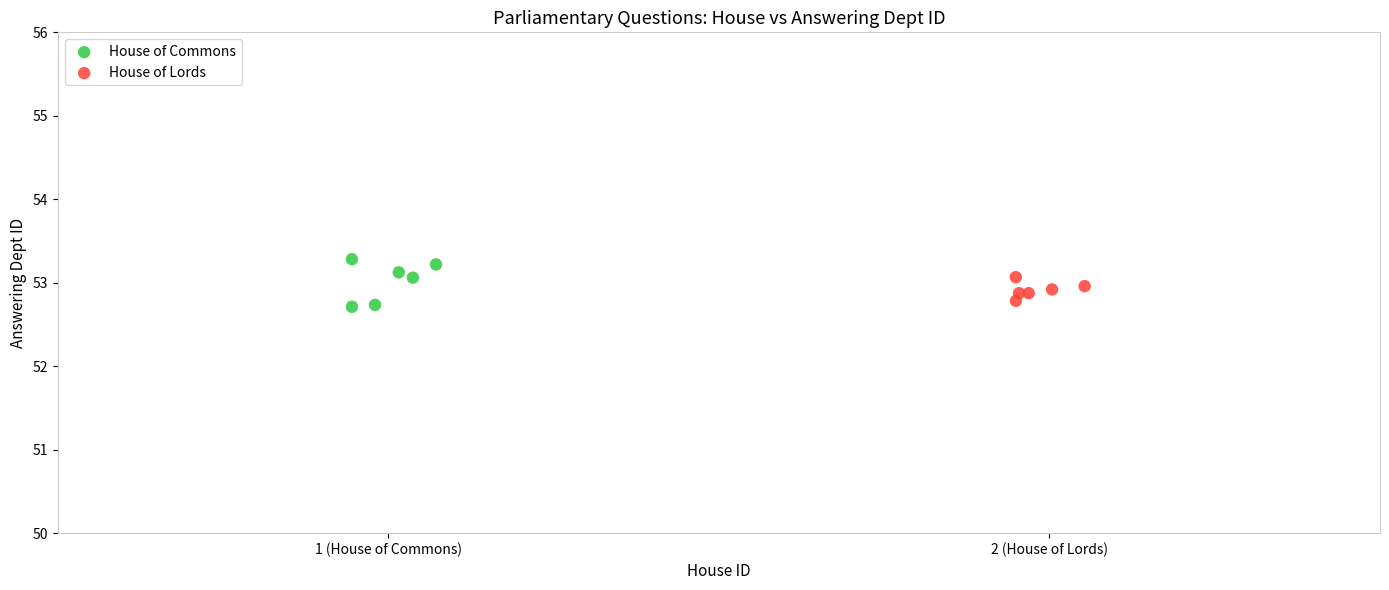

Which series reaches the maximum Y coordinate?

House of Commons